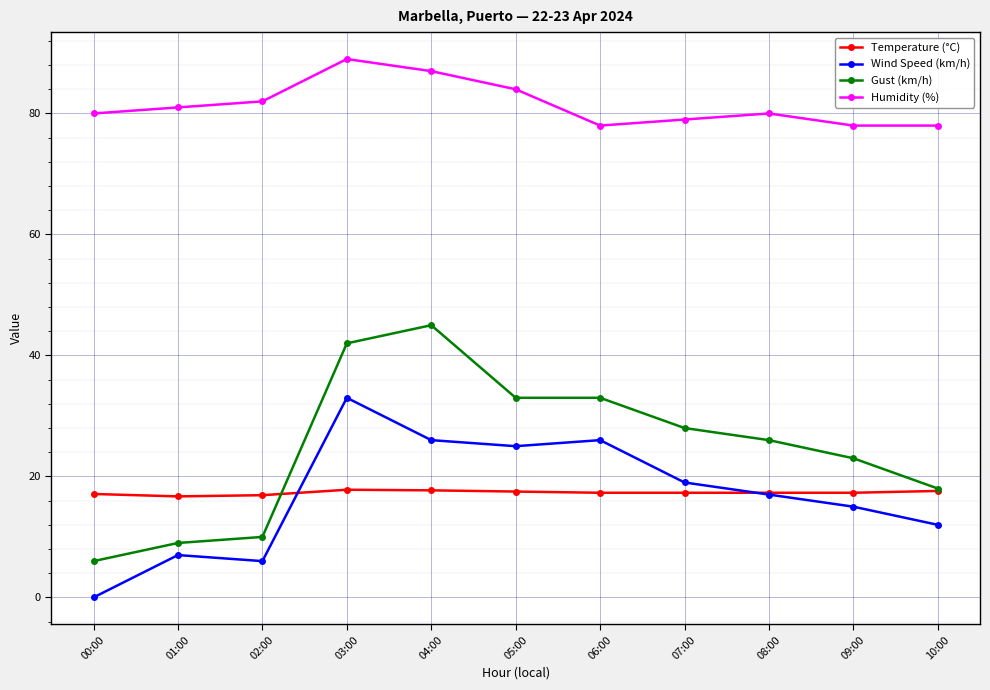

Rank the series at 03:00 from highest to lowest value.

Humidity (%), Gust (km/h), Wind Speed (km/h), Temperature (°C)